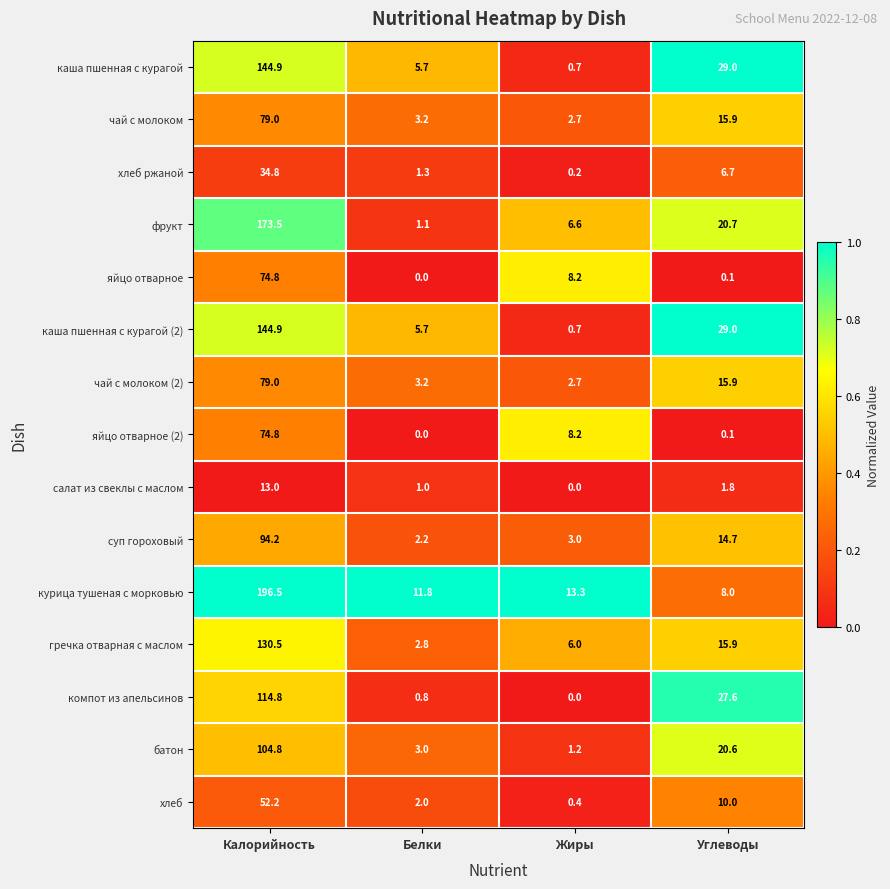

At how many categories does at least one series exceed 0?

4